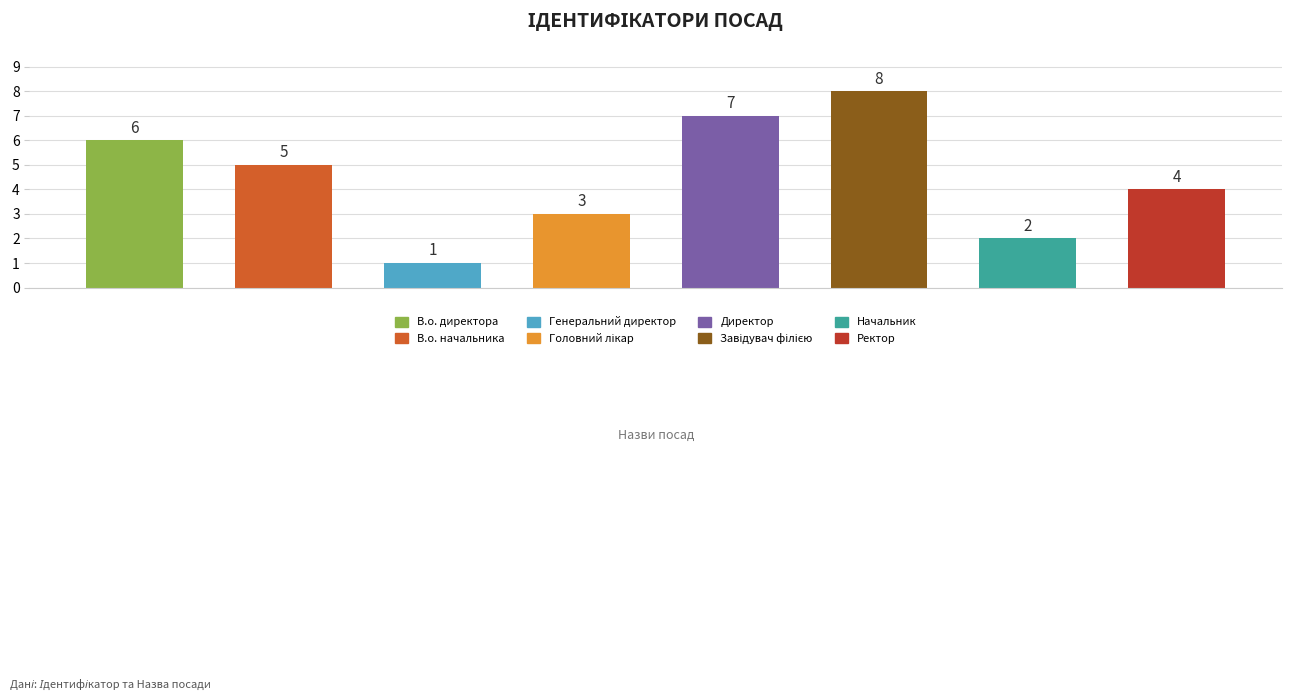

What is the sum of all values?

36